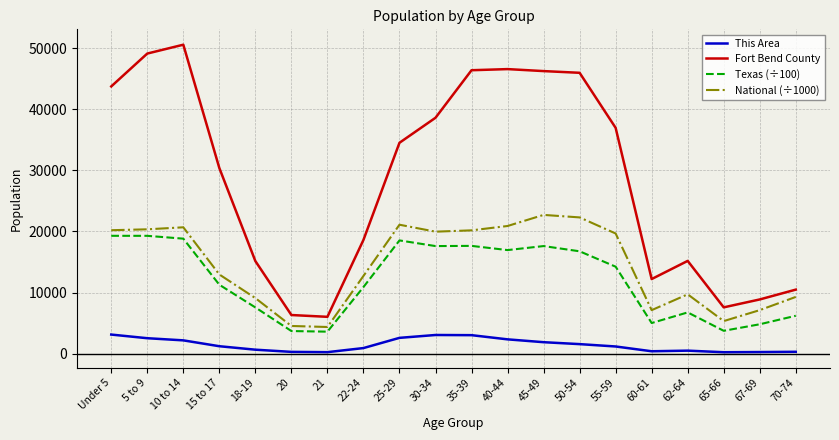

What are all the series names shown in the legend?

This Area, Fort Bend County, Texas (÷100), National (÷1000)